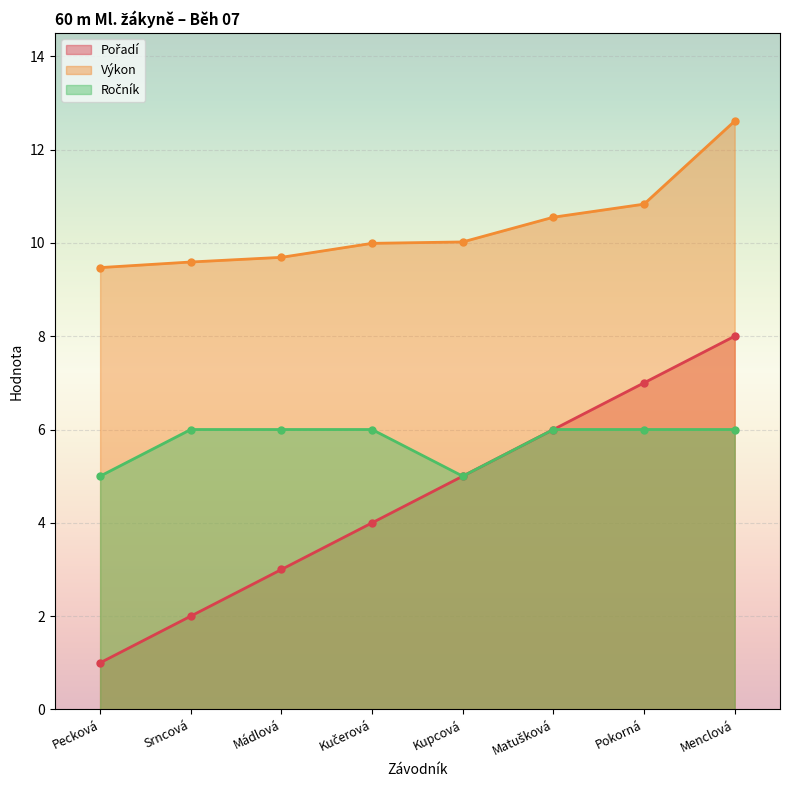

How many interior local valleys does the Ročník series have?

1